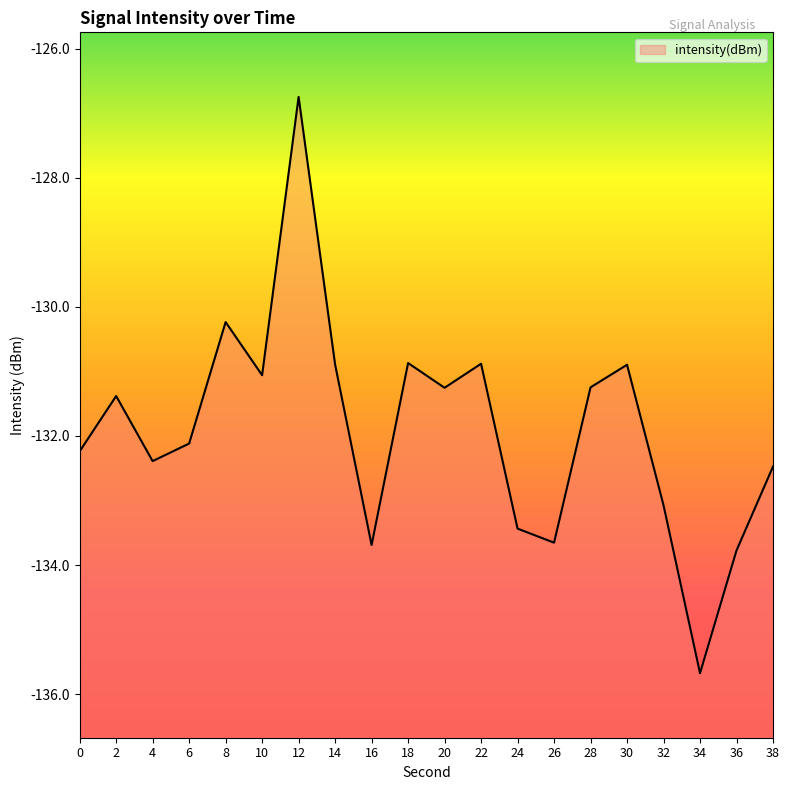

How many interior local valleys (lower than both neighbors) does the data have?

6